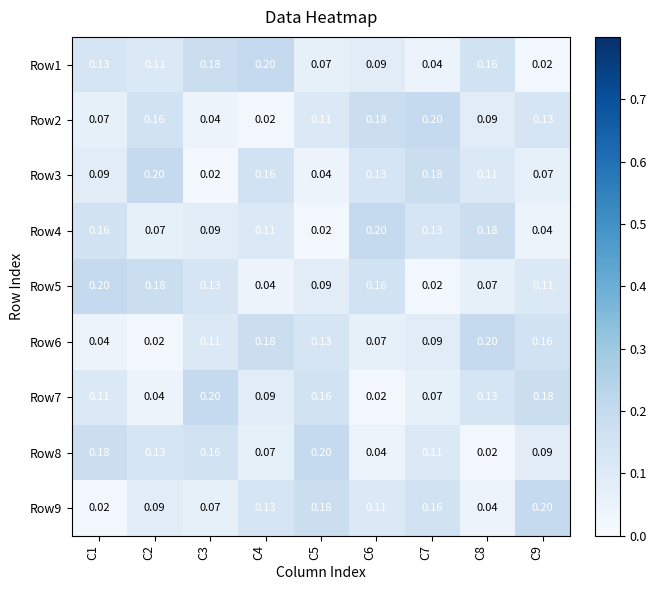

Is the value of Row3 at C2 greater than the value of Row9 at C4?

Yes